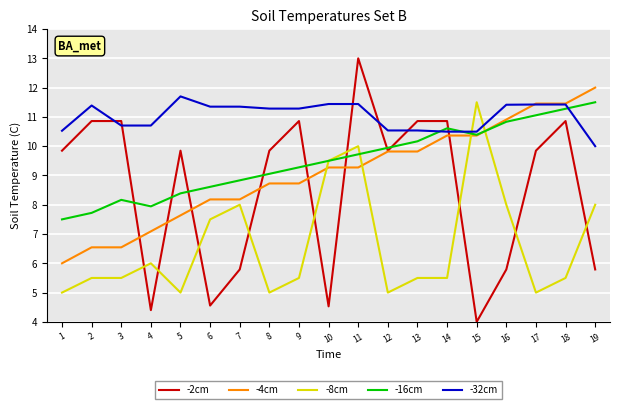

The value of -16cm at 15 is 10.4. True or false?

True